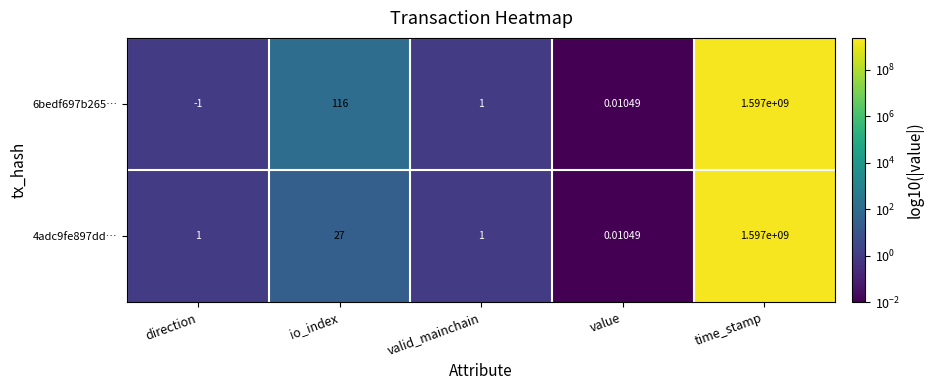

What is the total value across all series at valid_mainchain?

2.0